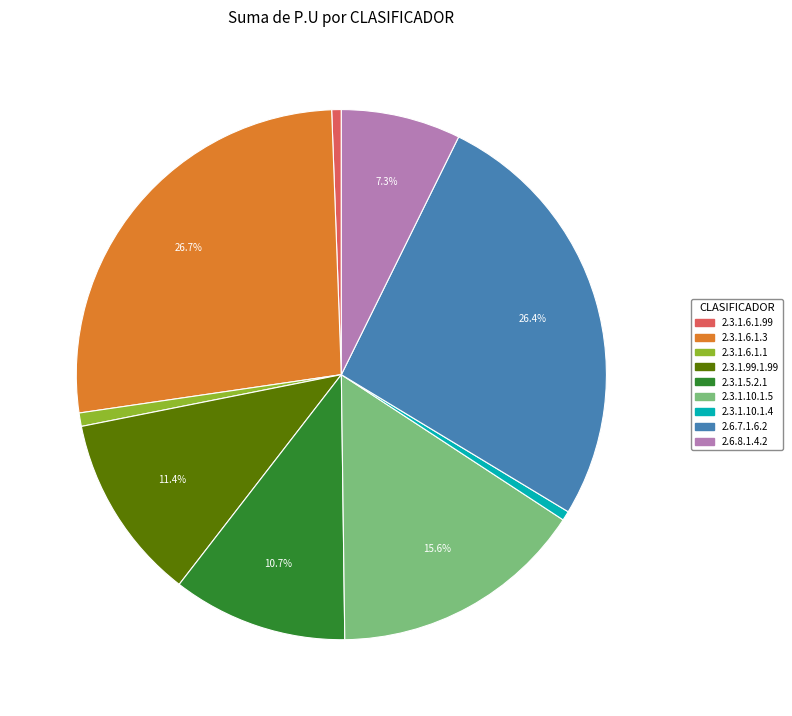

Between 2.6.8.1.4.2 and 2.3.1.10.1.4, which is larger?

2.6.8.1.4.2